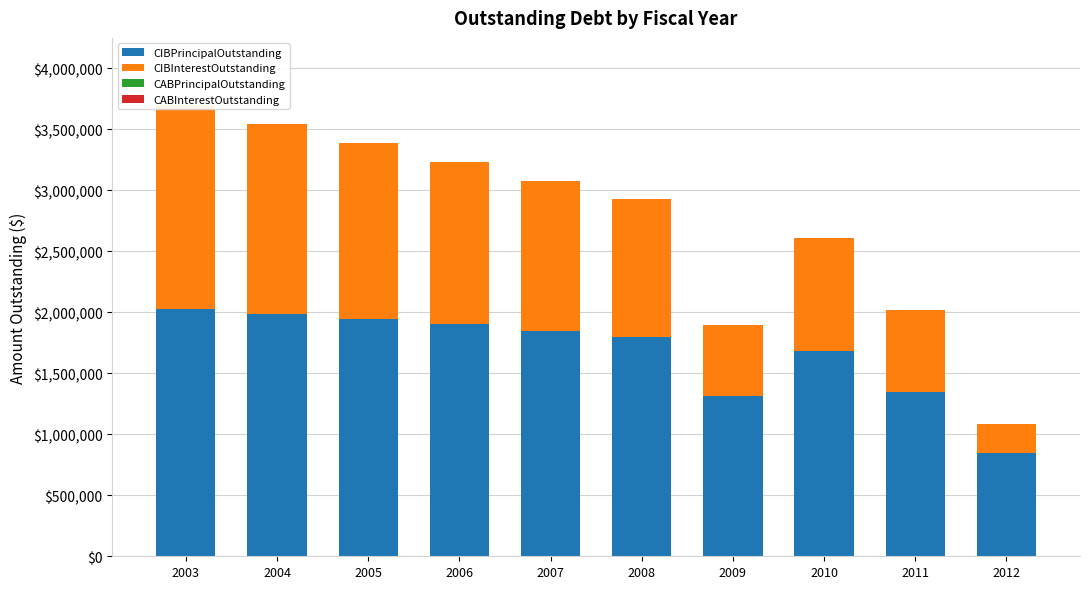

What is the difference between the second highest and minimum values in the CIBPrincipalOutstanding series?

1135000.0